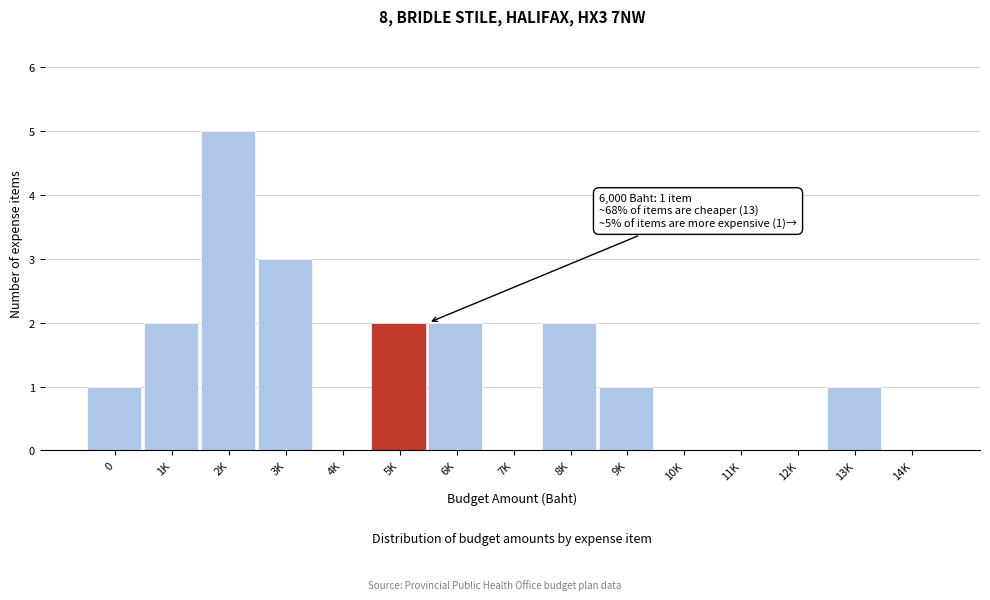

Reading right to left, transcribe all the data shown in this chart.

14K=0	13K=1	12K=0	11K=0	10K=0	9K=1	8K=2	7K=0	6K=2	5K=2	4K=0	3K=3	2K=5	1K=2	0=1